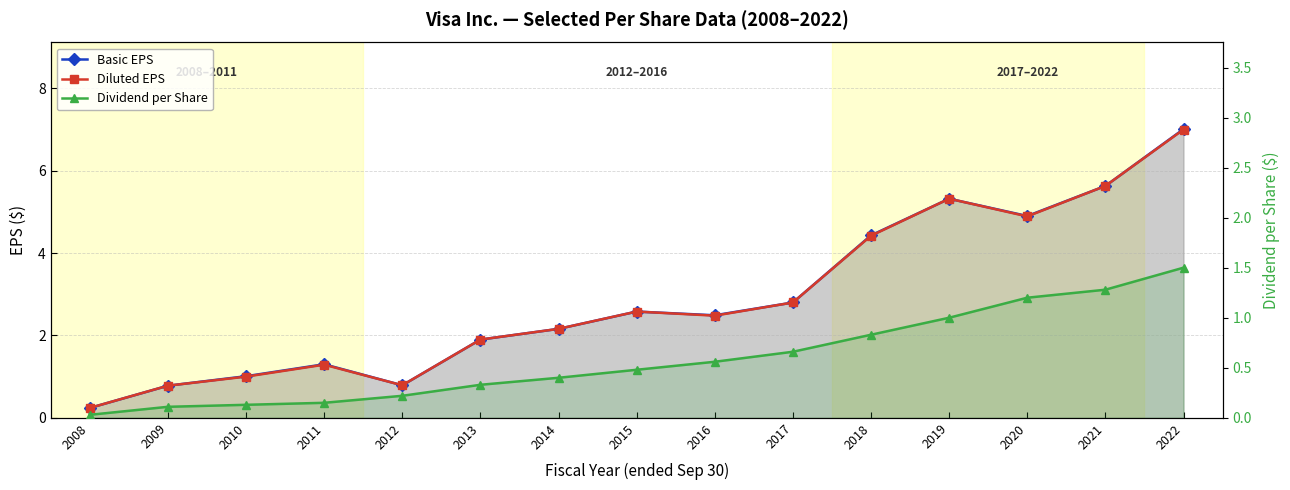

How many lines are shown in the chart?

3